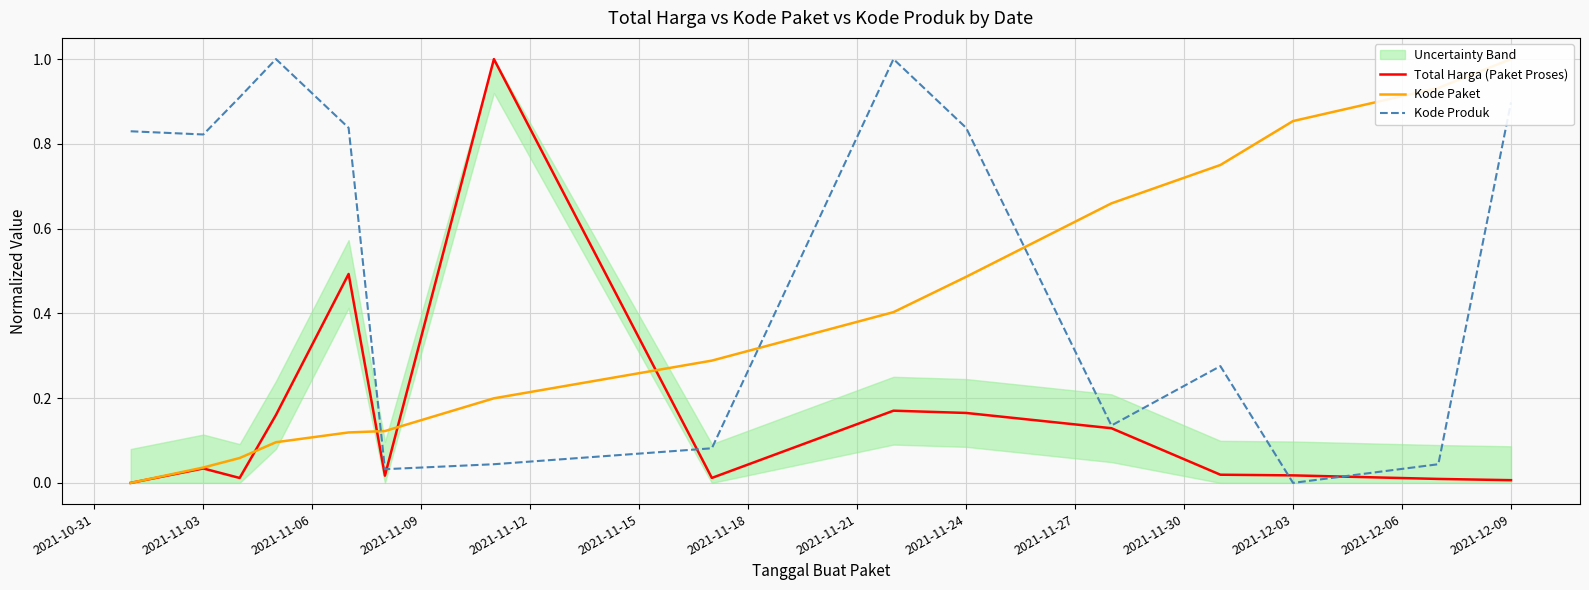

What is the average value of the Kode Produk series?

0.5